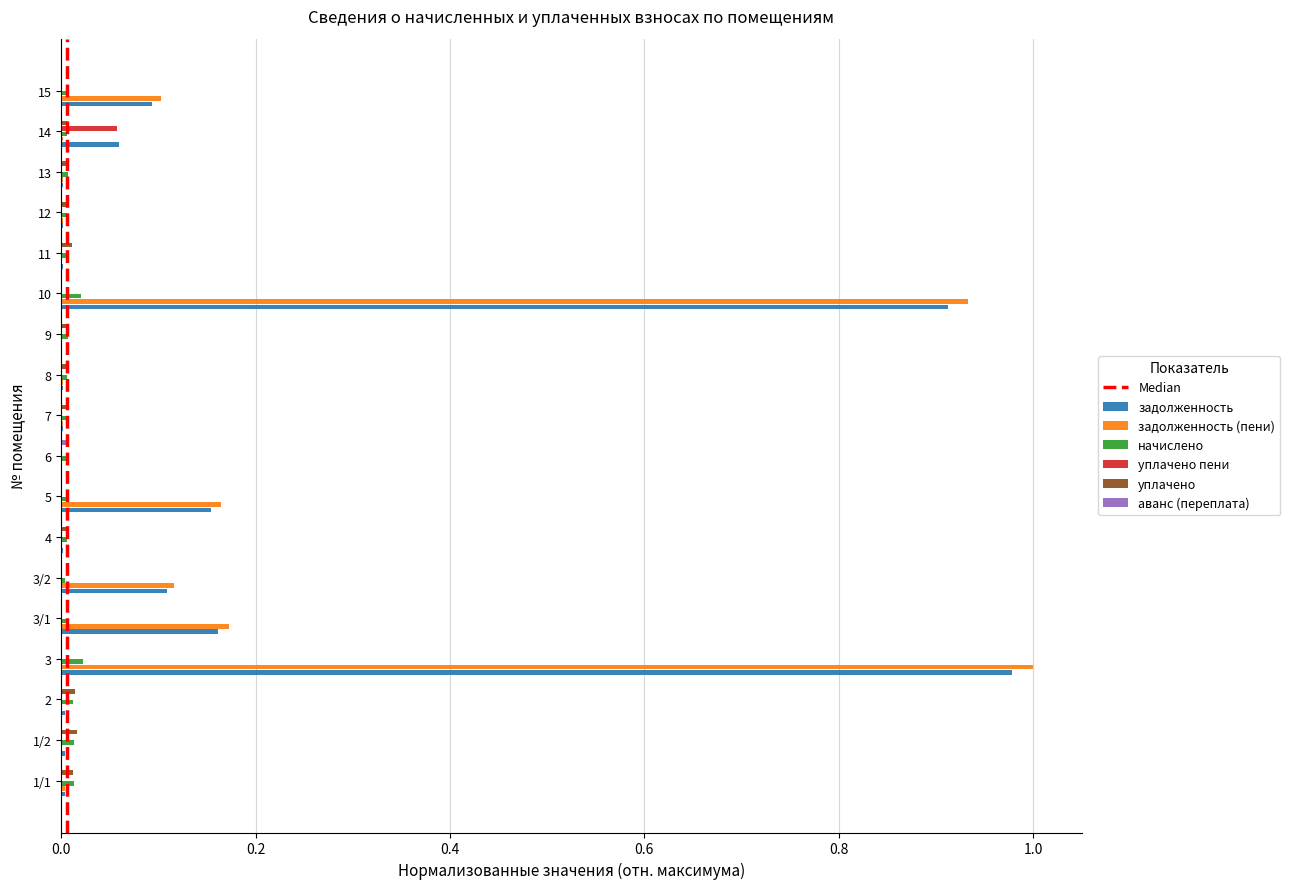

The задолженность series shows 1.4 at 10. True or false?

False